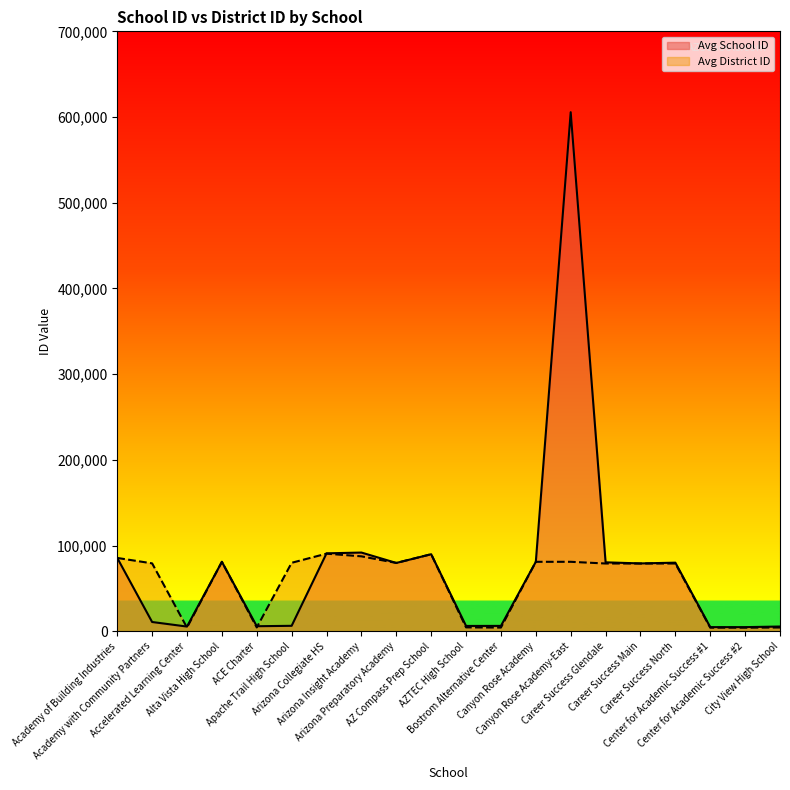

What is the label of the 20th point from the right?

Academy of Building Industries